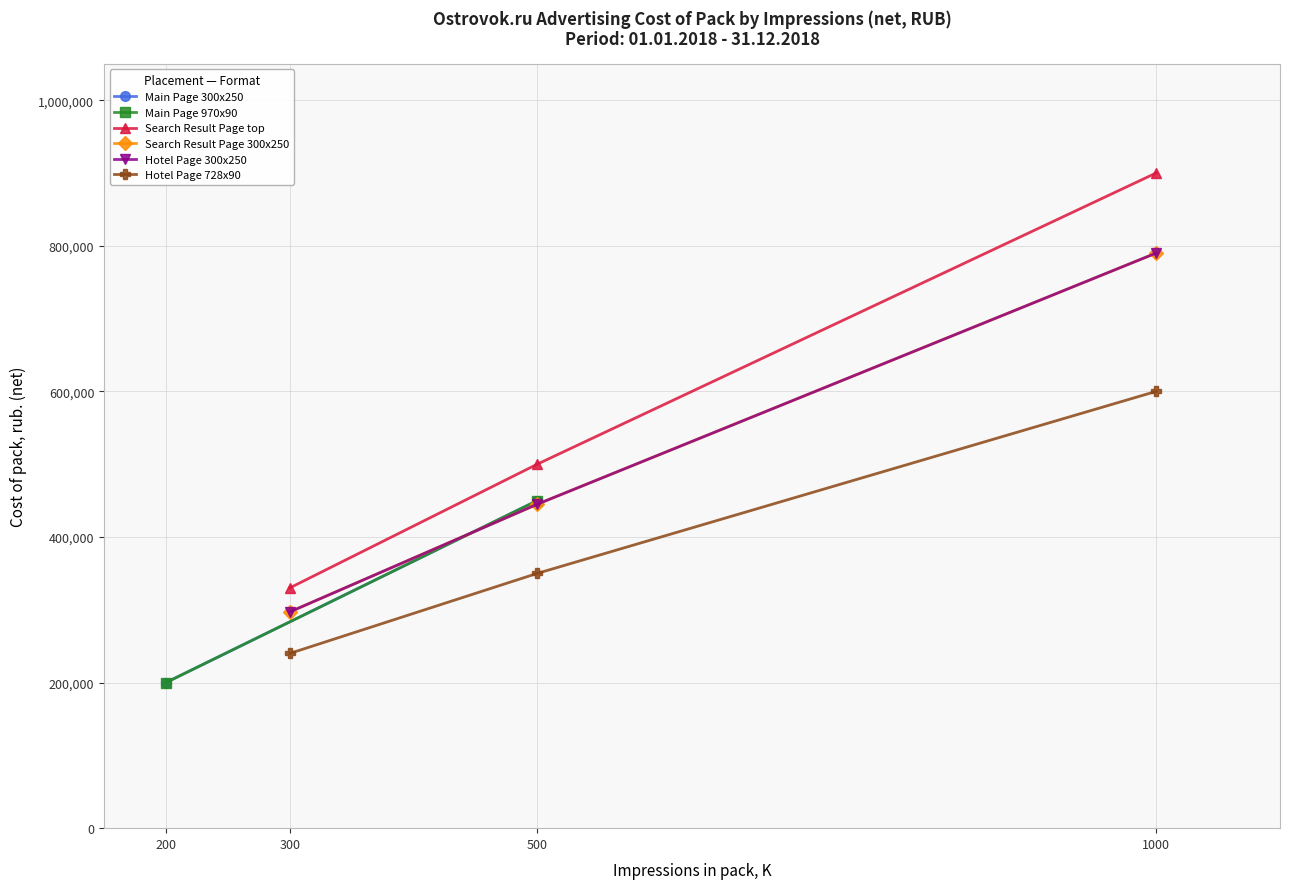

Count the Hotel Page 300x250 values in the range 297000 to 790000.

3